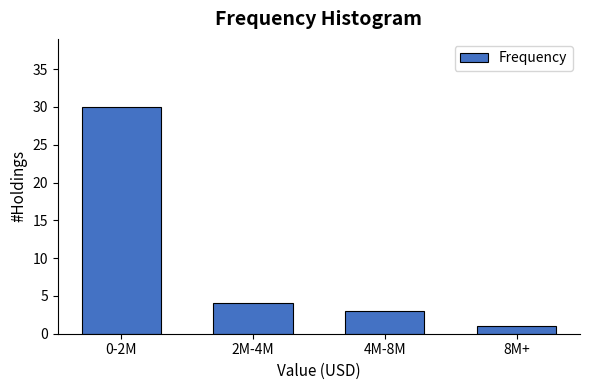

Reading left to right, extract all data points from this chart.

30	4	3	1